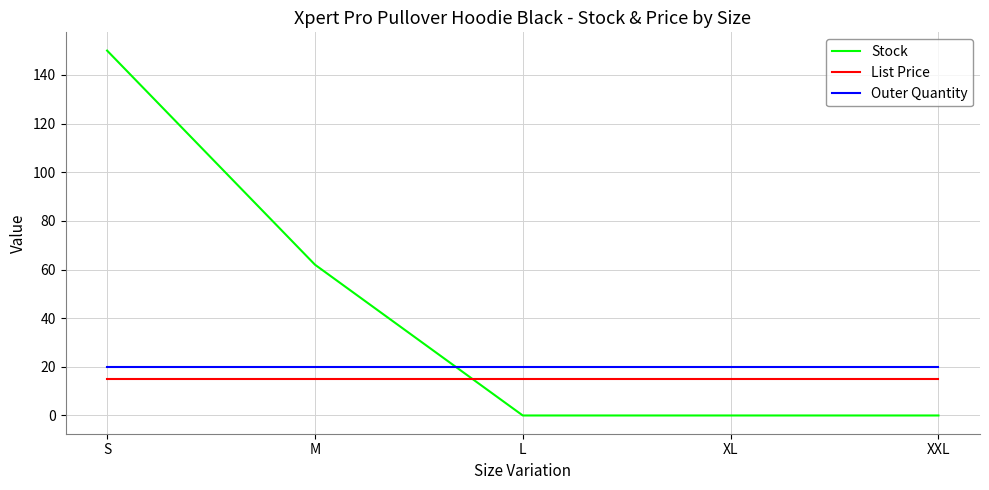

What position from the left is XL?

4